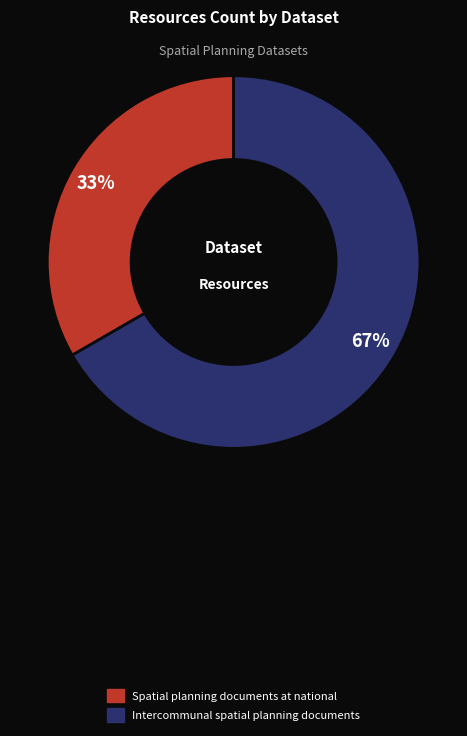

To the nearest percent, what percentage of the pie is Spatial planning documents at national?

33%